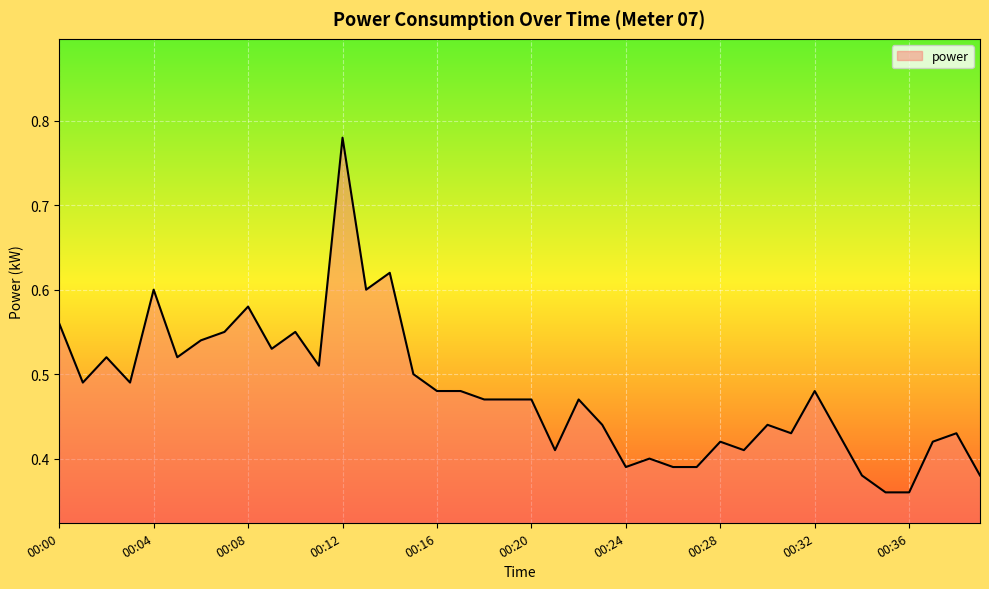

What is the value of the 21st point from the left?

0.5